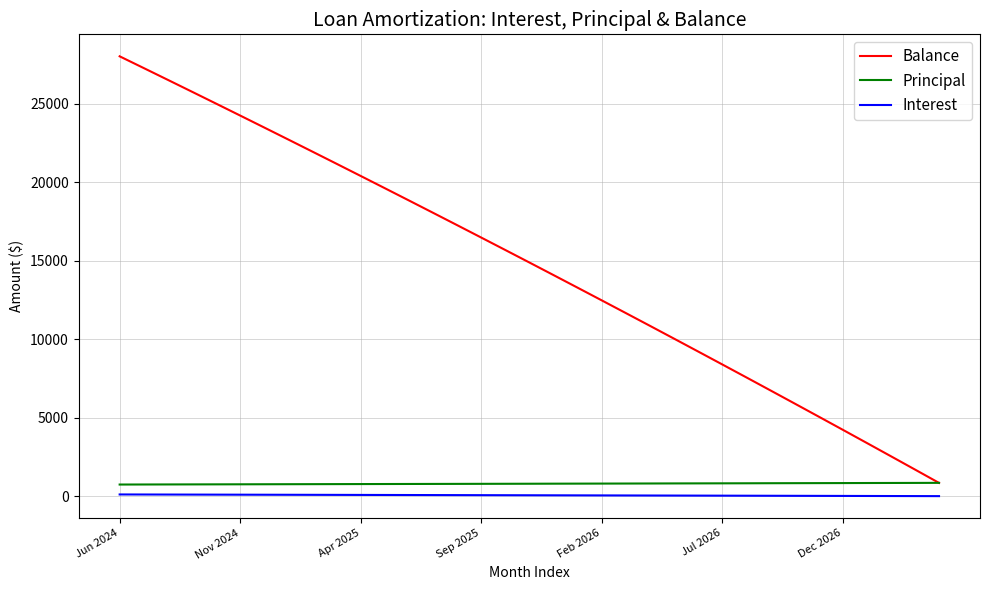

Which series has the largest total across all categories?

Balance